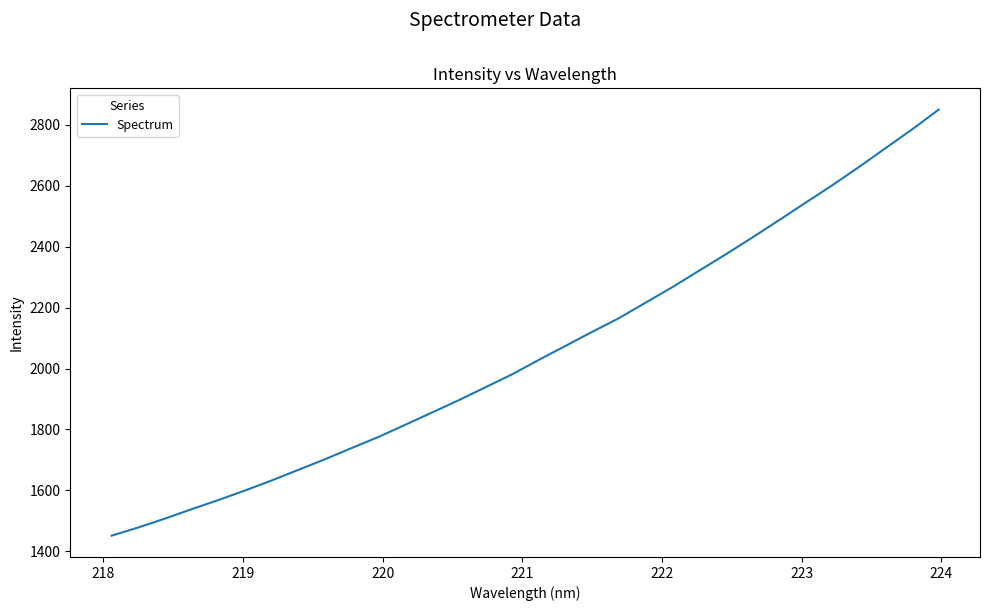

What is the difference between the maximum and minimum values?

1397.6